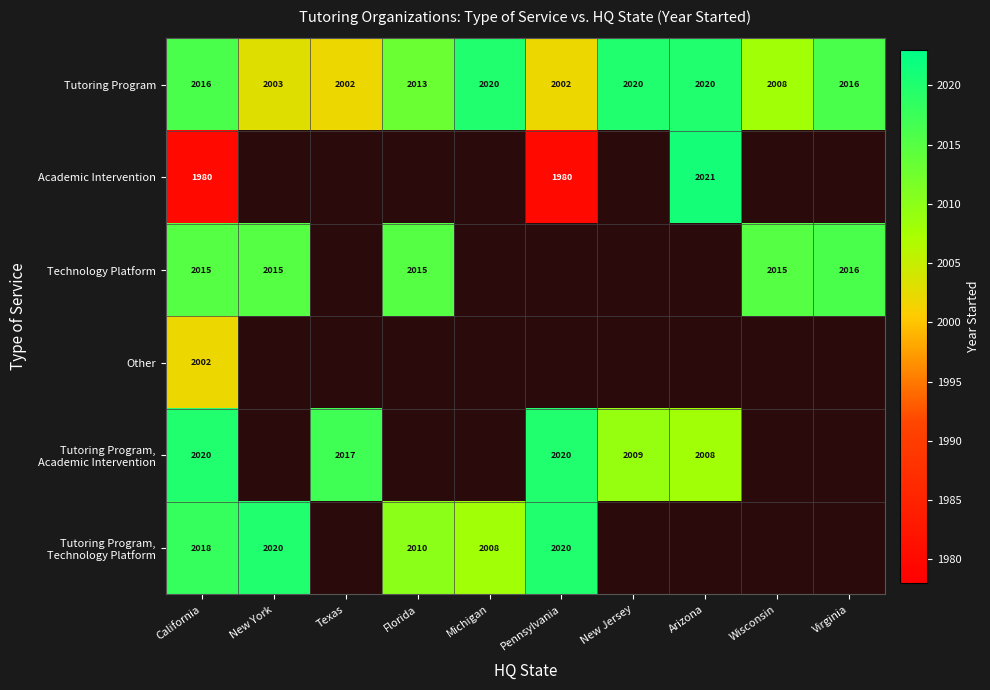

What is the total value across all series at California?

12051